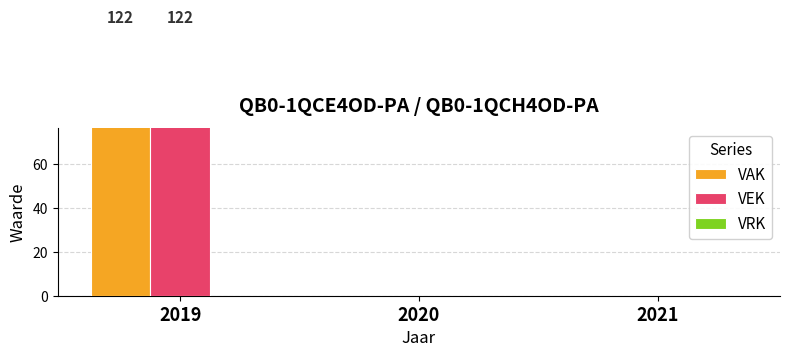

List the labels in order of VRK value, smallest first.

2019, 2020, 2021